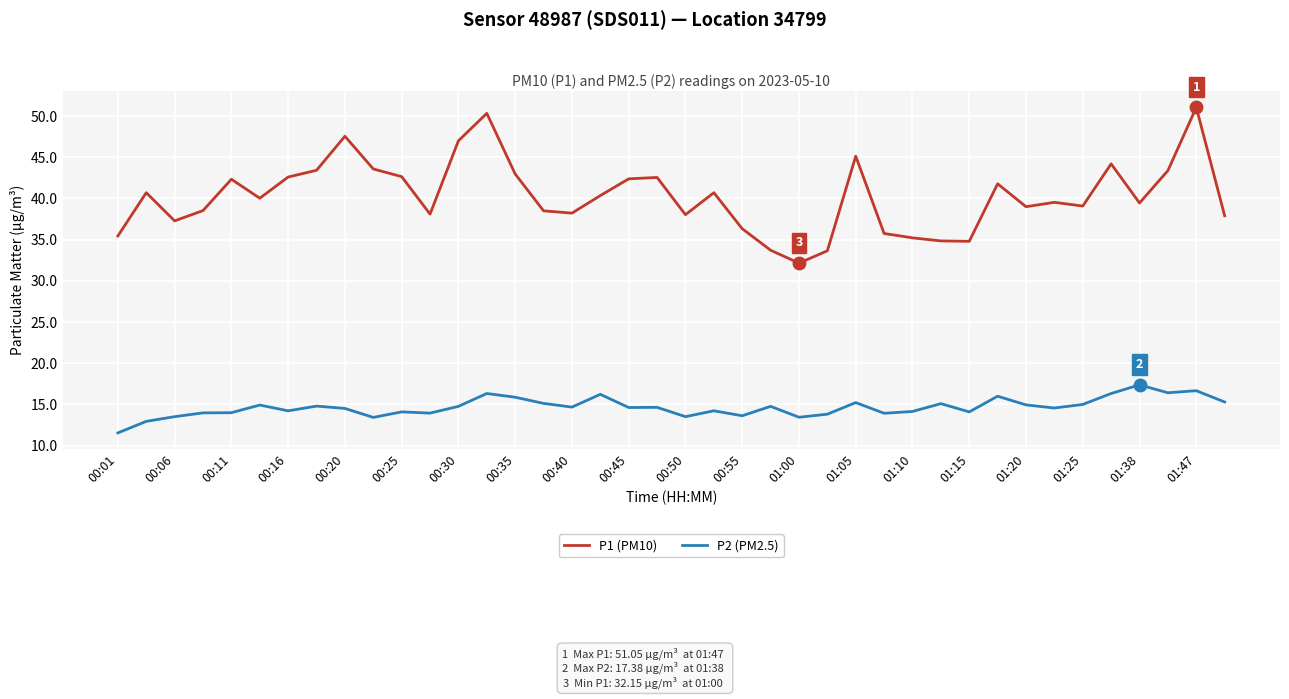

What is the highest value of the P2 (PM2.5) series?

17.4